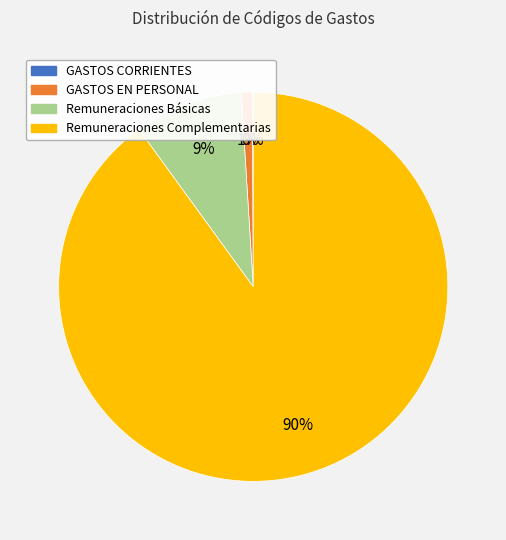

Which category has the biggest portion of the pie?

Remuneraciones Complementarias